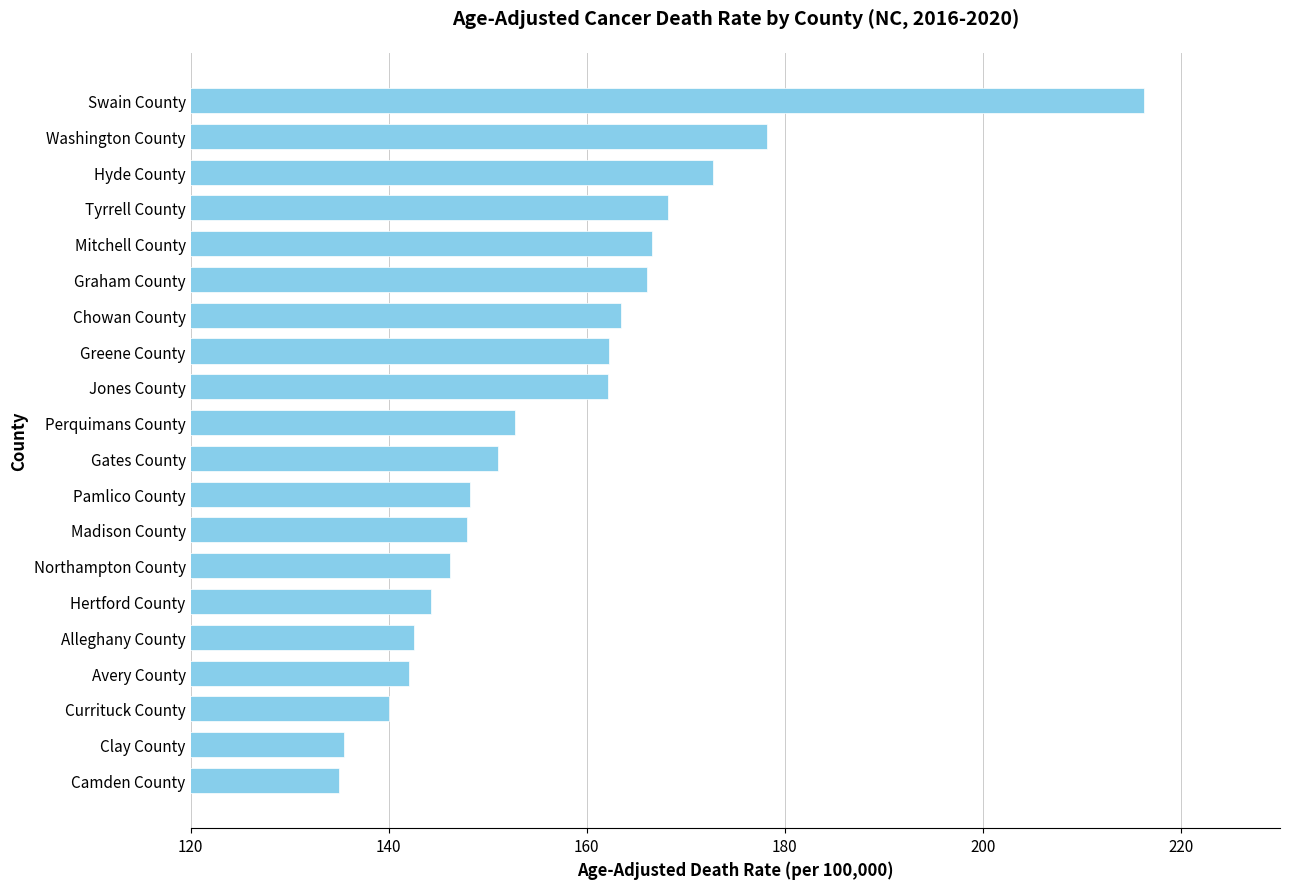

What value does the data have at Alleghany County?

142.6